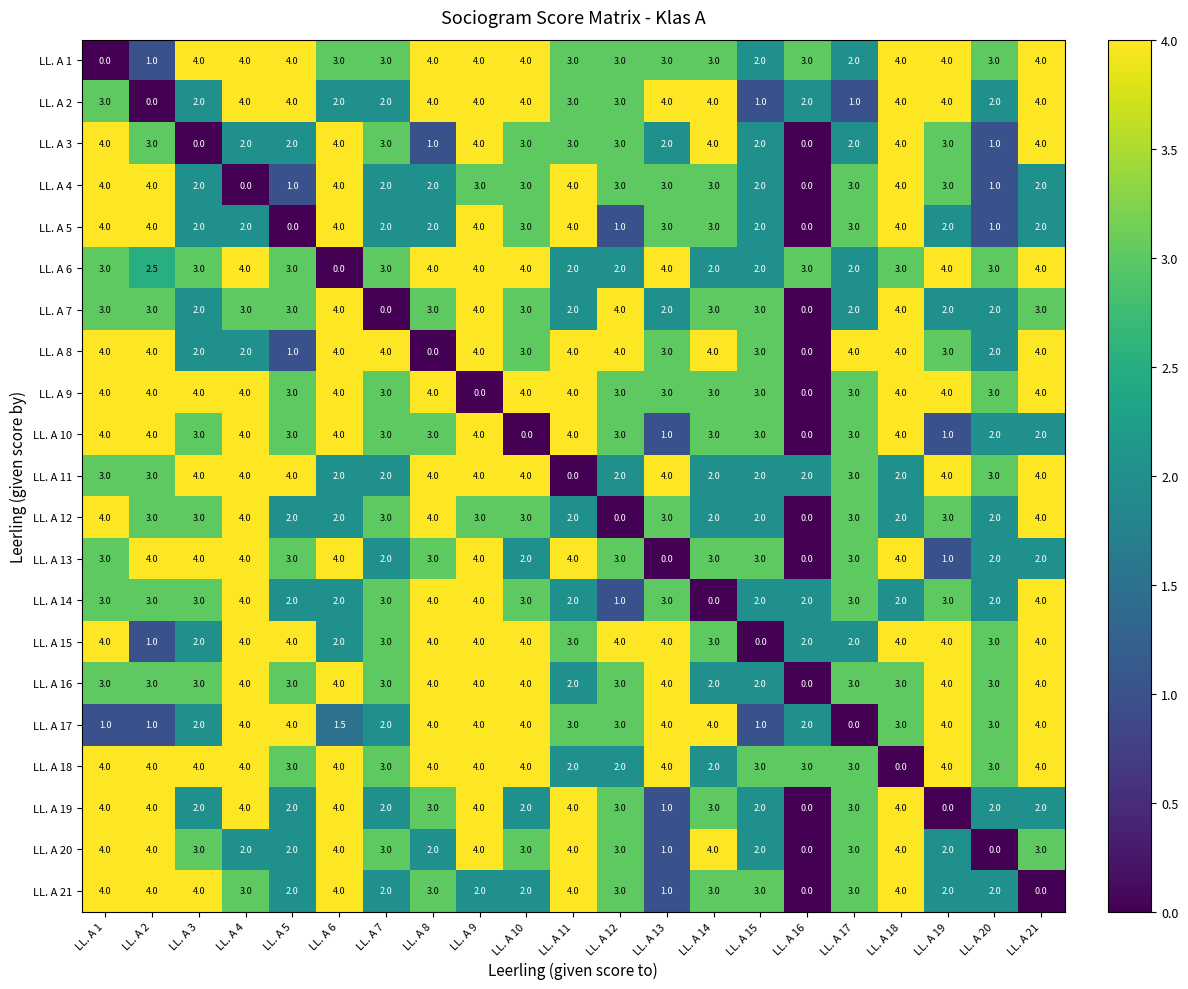

Which series changed the most between LL. A 5 and LL. A 12?

LL. A 8